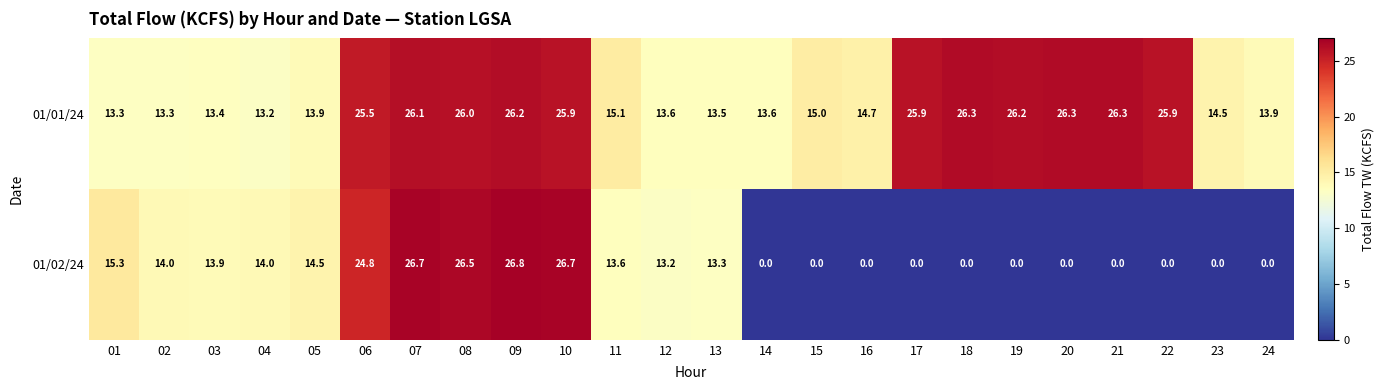

What is the difference between the highest and lowest values at 21?

26.3